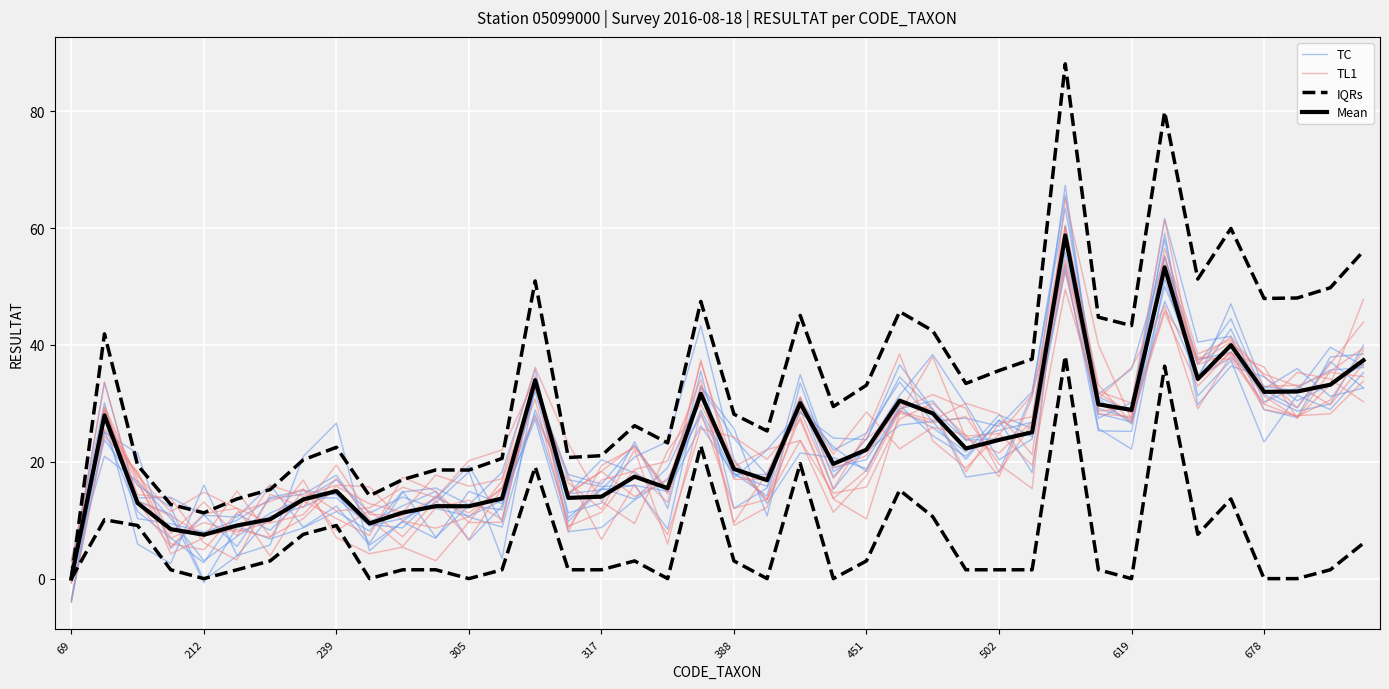

Where do TC and TL1 first cross each other?

239 and 305